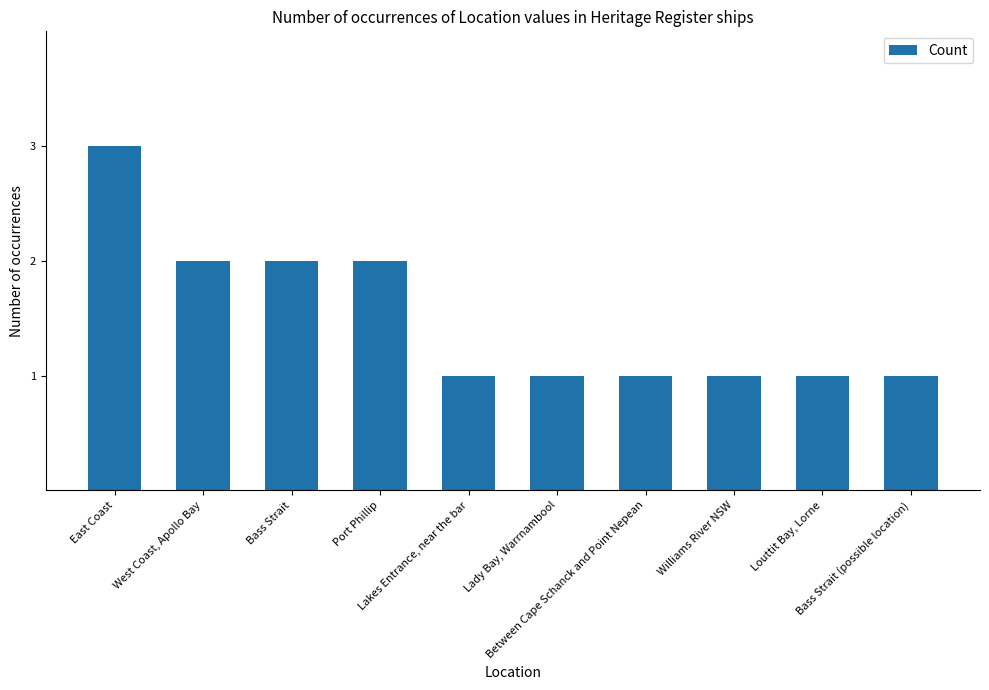

Is it true that the value at Bass Strait is 2?

True